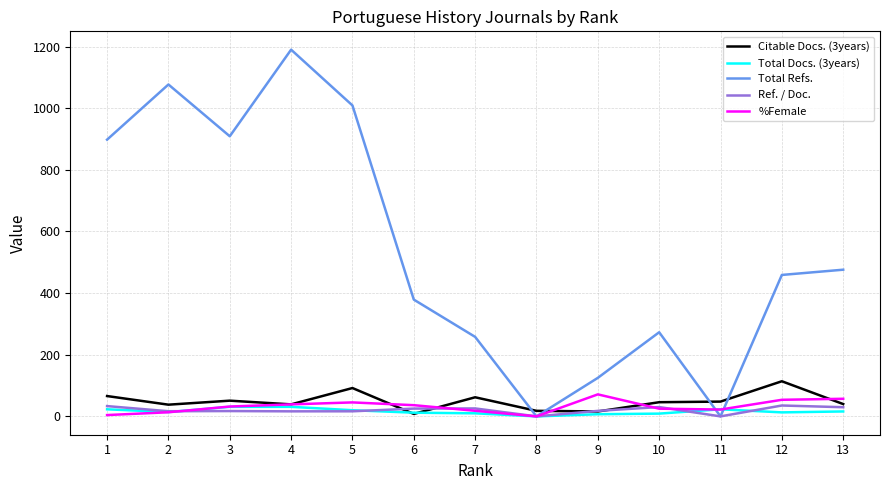

What is the difference between the second highest and second lowest values in the %Female series?

52.8